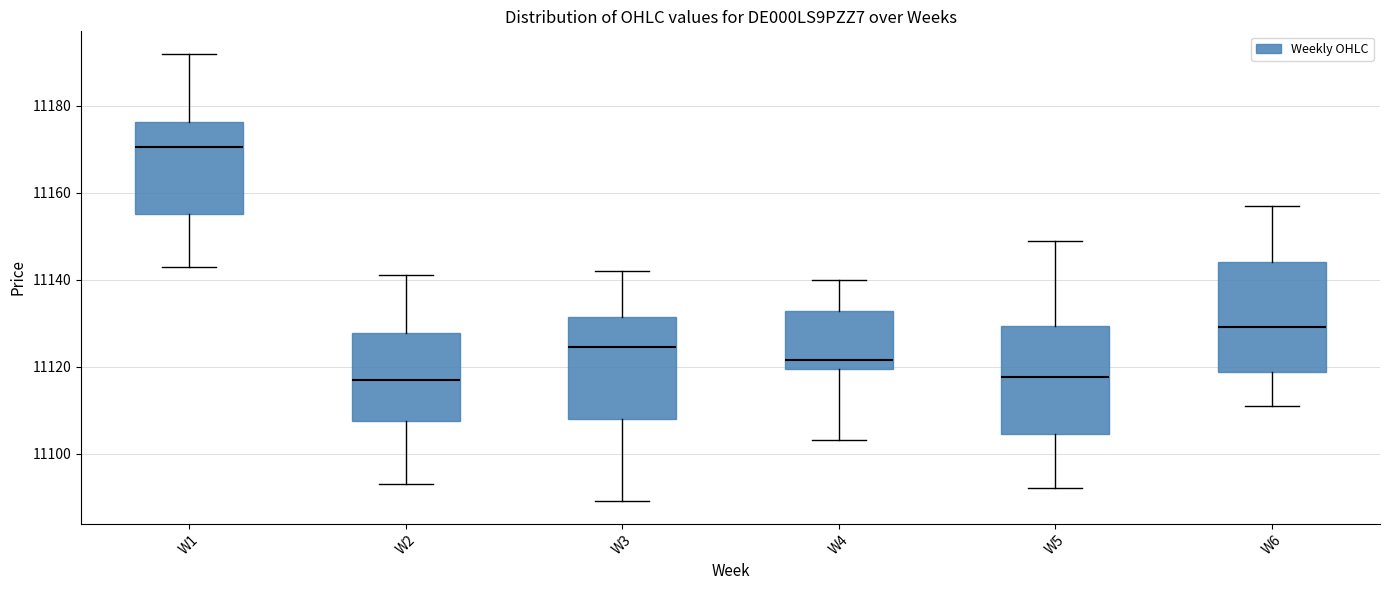

Where is the lower edge of the box for W5 on the y-axis? The values are not printed on the chart, so give them approximately, as read against the axis.

11104